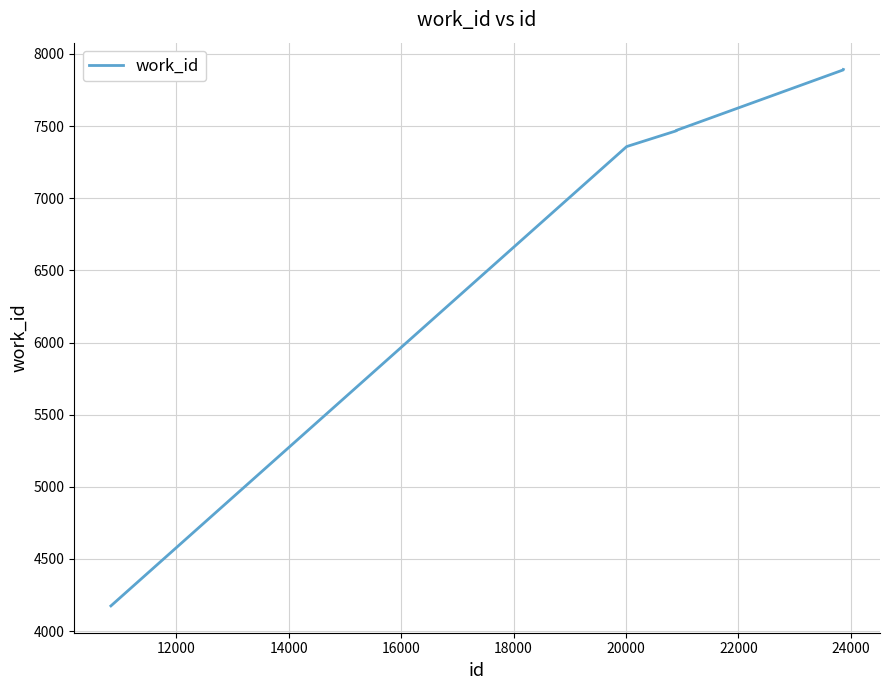

What is the difference between the maximum and minimum values?

3717